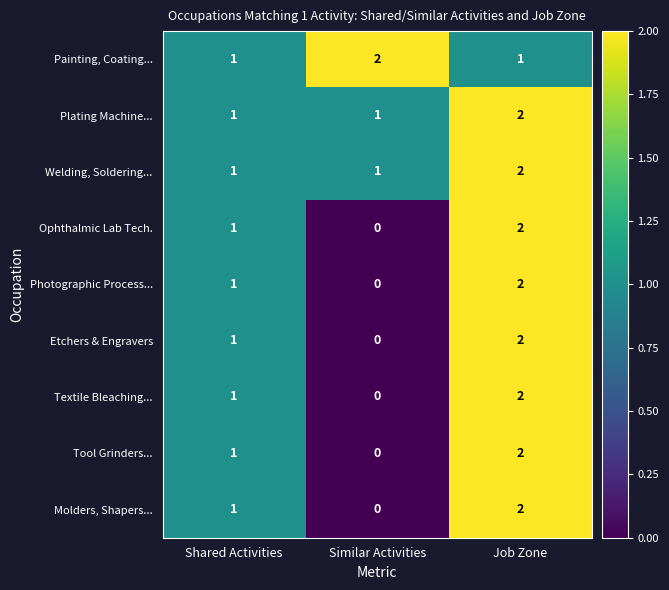

What is the sum of all Tool Grinders... values?

3